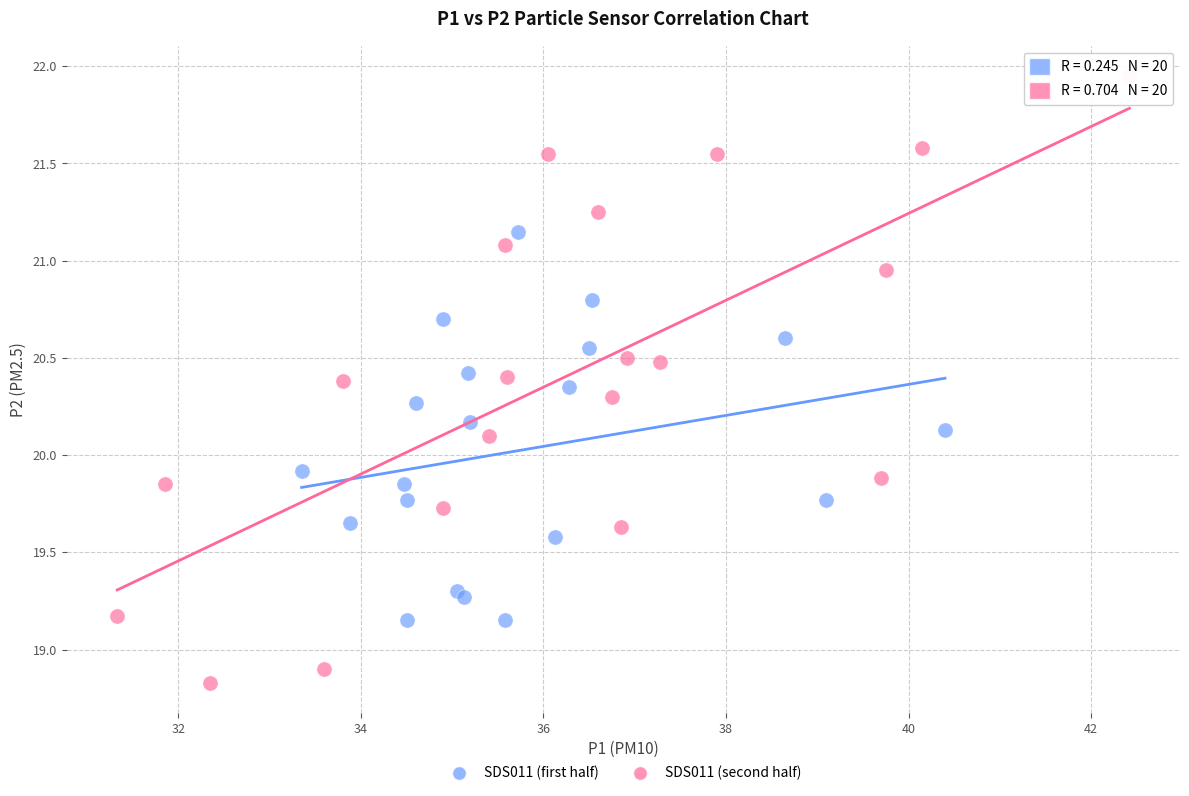

Which series reaches the minimum Y coordinate?

SDS011 (second half)